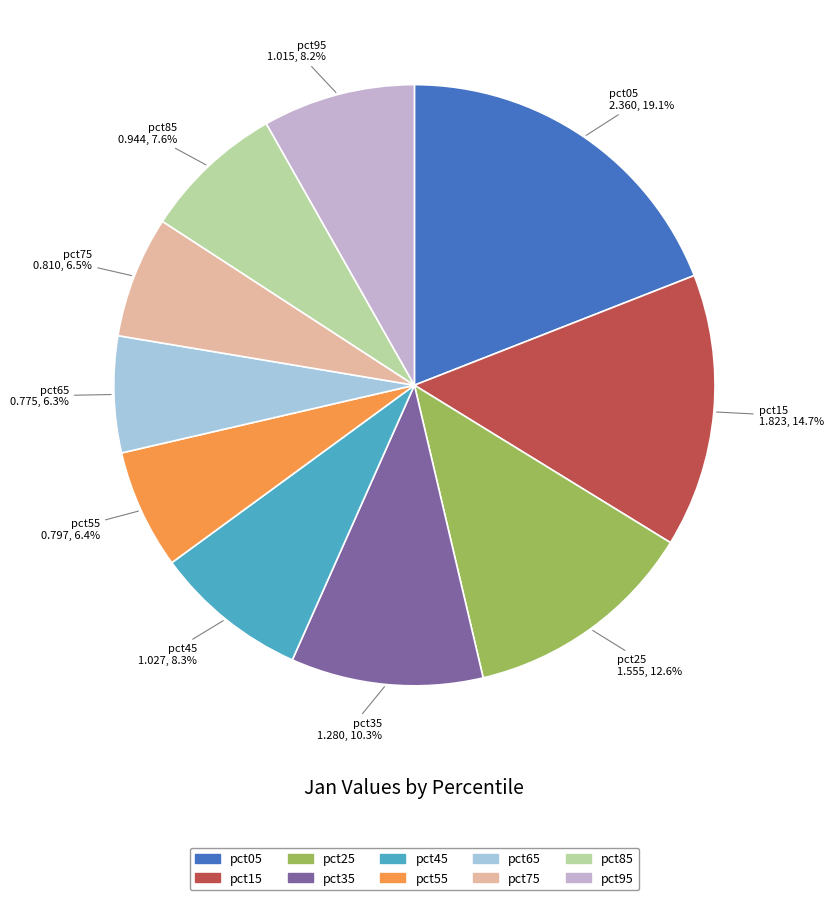

Is pct75 the majority of the pie?

No